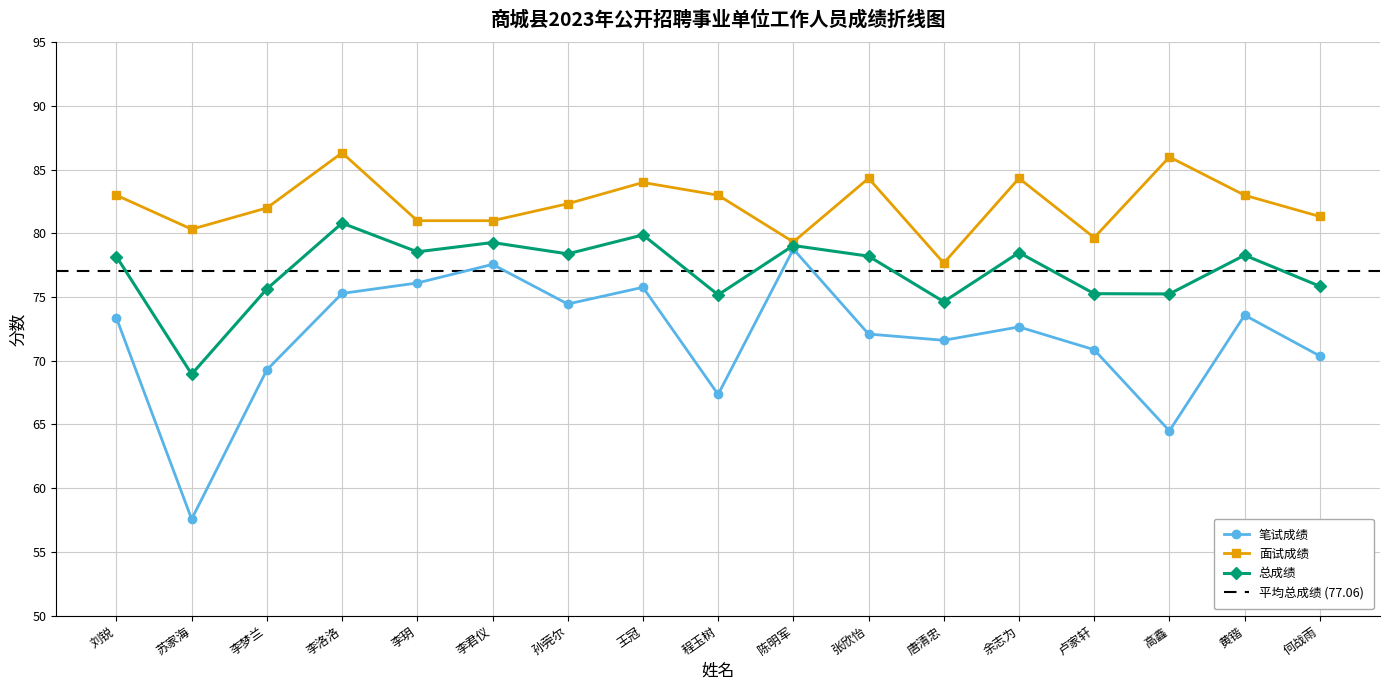

The 笔试成绩 series shows 75.3 at 李洛洛. True or false?

True